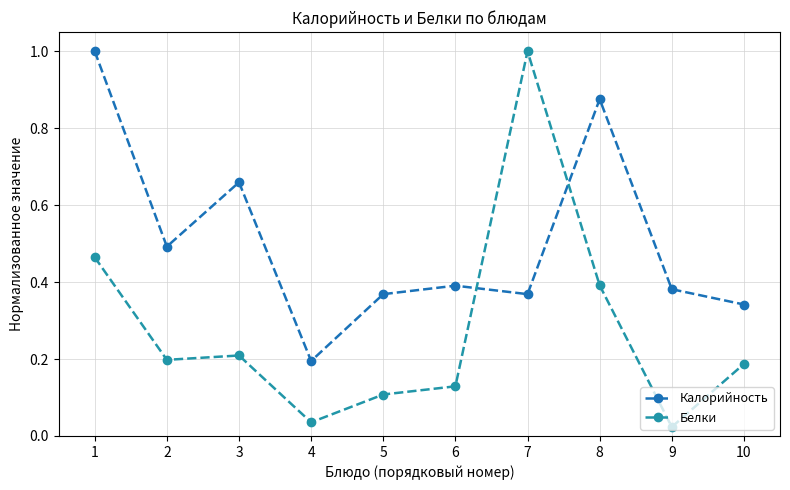

What are all the series names shown in the legend?

Калорийность, Белки